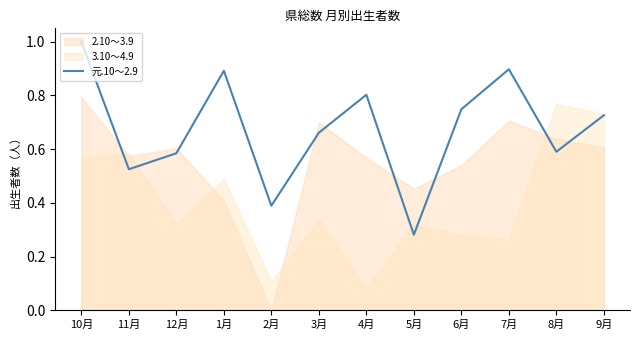

What is the label of the 12th point from the right?

10月